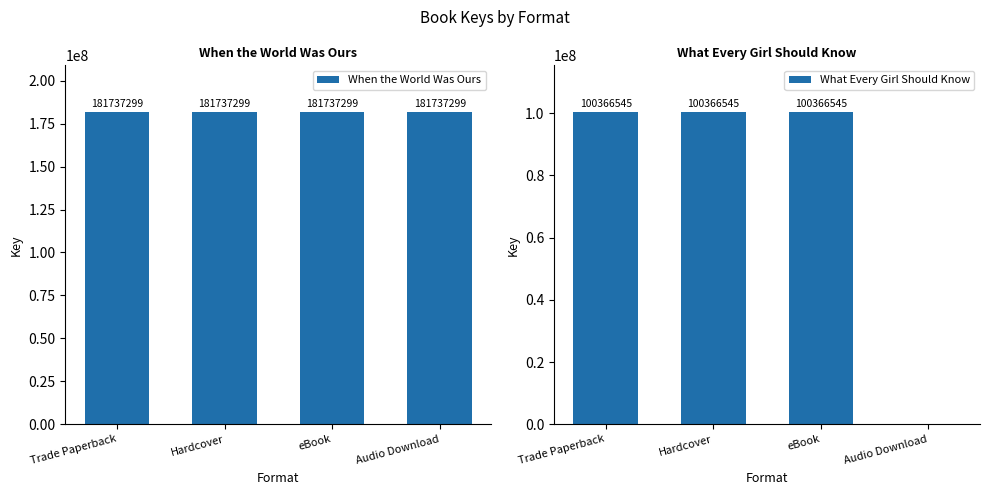

List the labels in order of What Every Girl Should Know value, largest first.

Trade Paperback, Hardcover, eBook, Audio Download